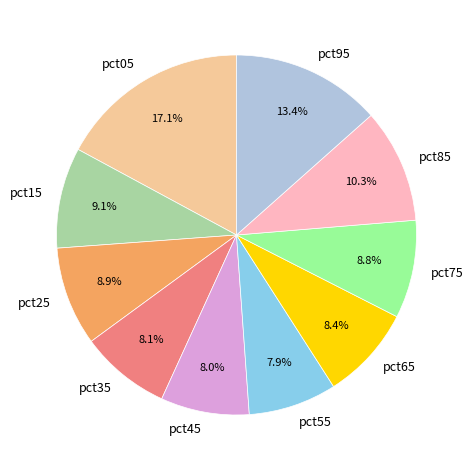

How many slices are in this pie chart?

10